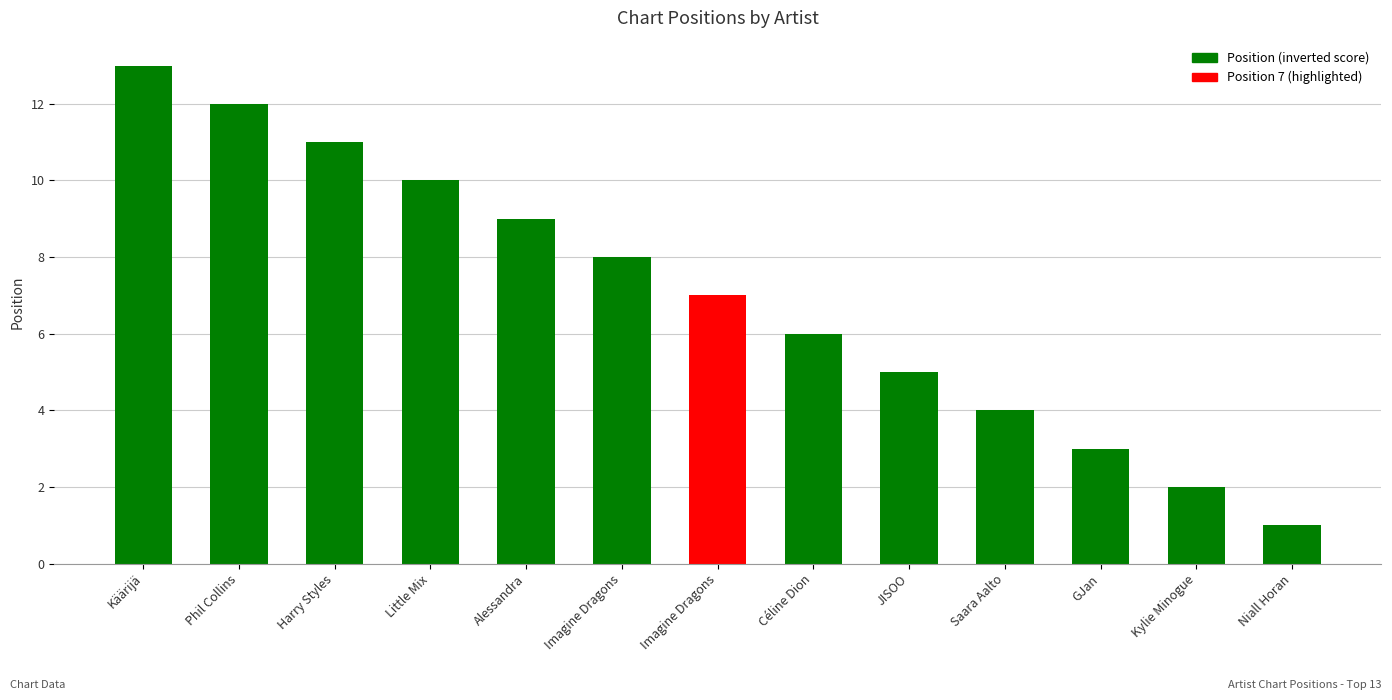

Reading right to left, list all the values displayed in this chart.

Niall Horan=1	Kylie Minogue=2	GJan=3	Saara Aalto=4	JISOO=5	Céline Dion=6	Imagine Dragons=7	Imagine Dragons=8	Alessandra=9	Little Mix=10	Harry Styles=11	Phil Collins=12	Käärijä=13